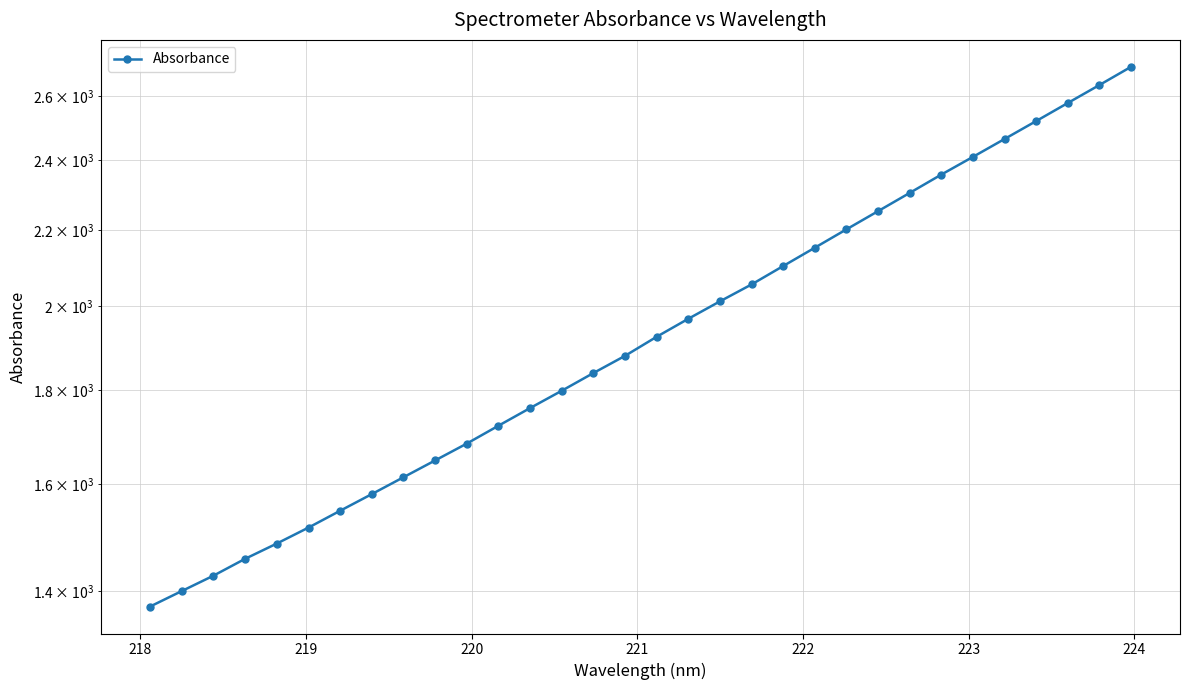

Is this an area chart (filled region under the line)?

No